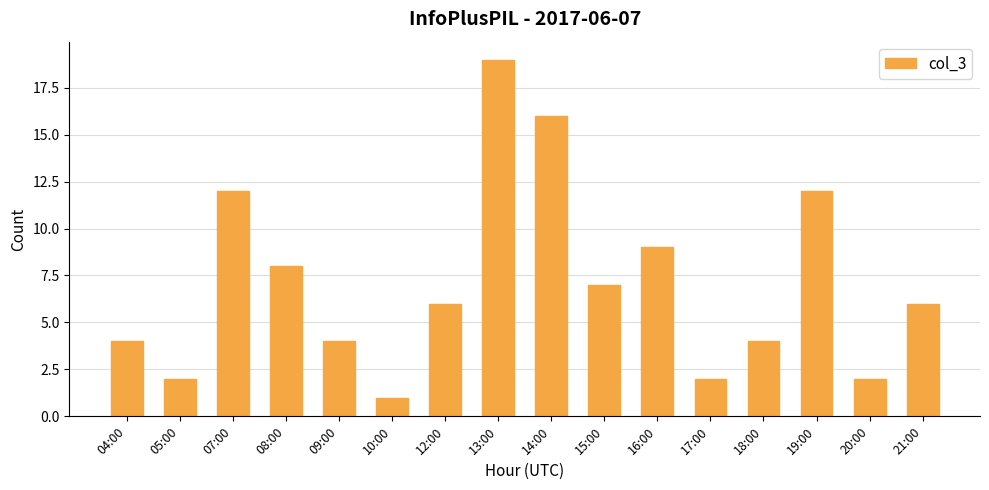

What is the label of the 10th bar from the left?

15:00